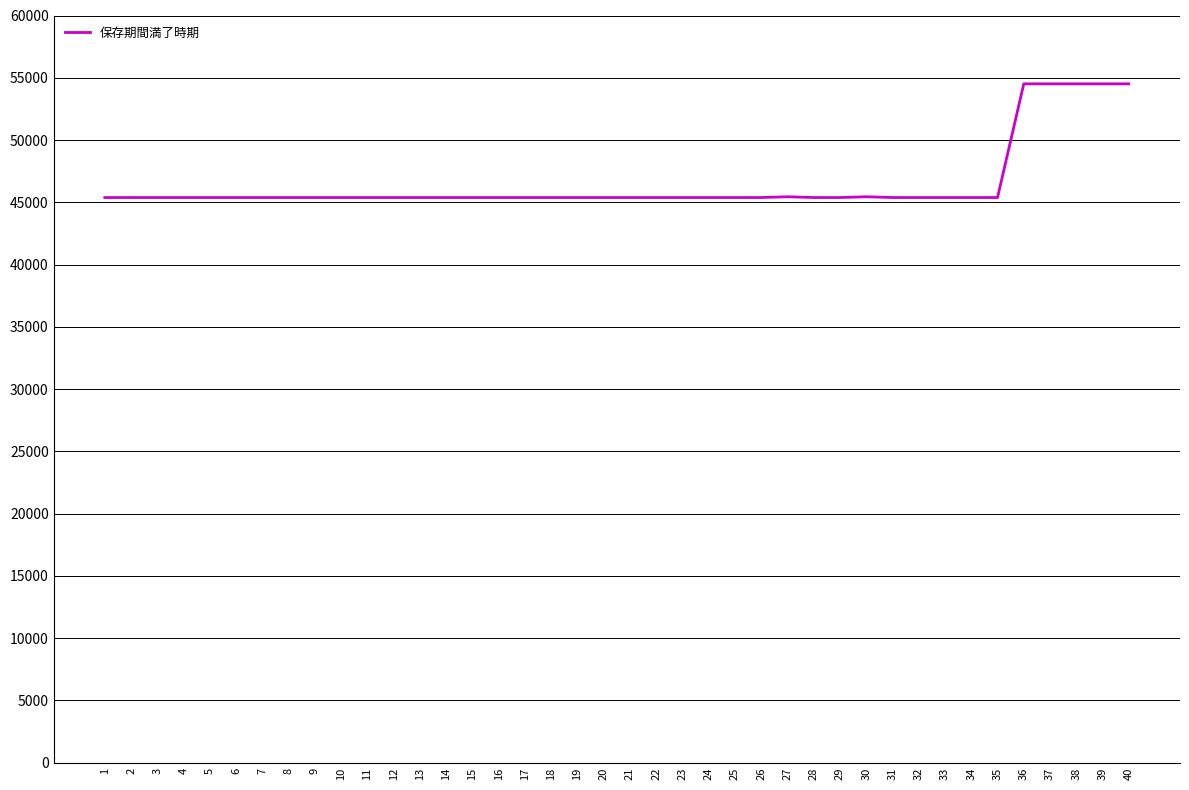

What is the minimum value shown in the chart?

45382